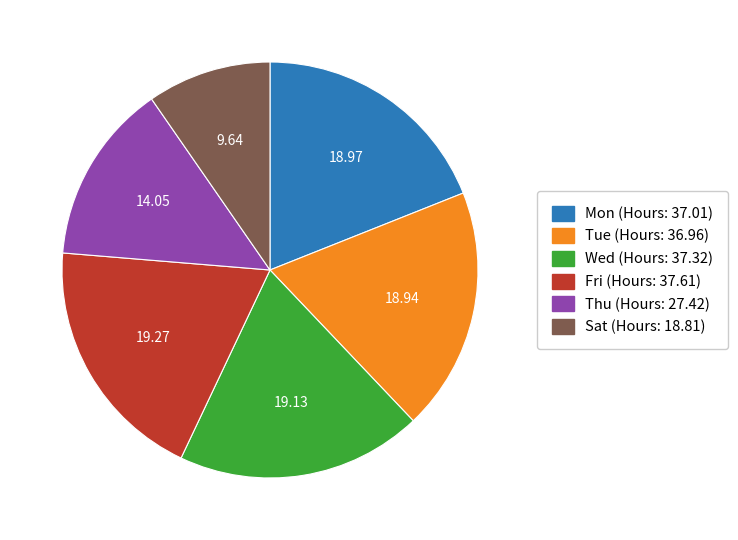

Is there a majority slice in this chart?

No